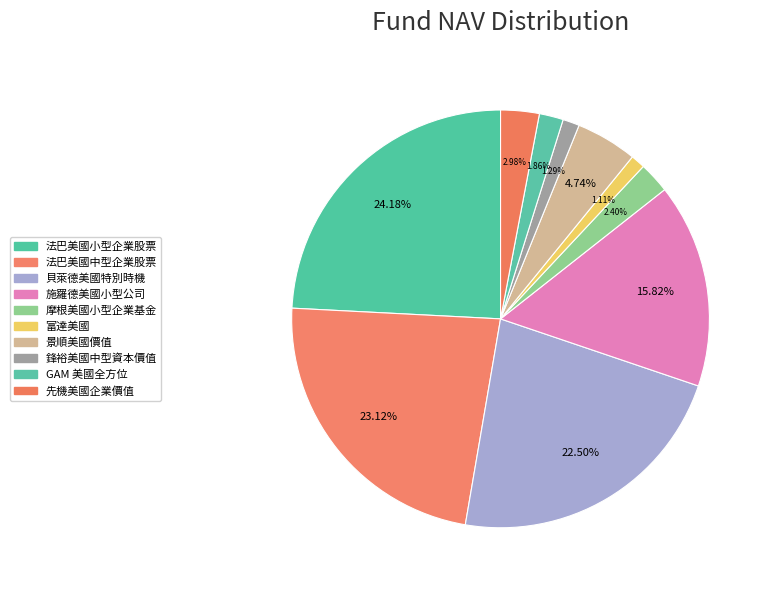

To the nearest percent, what is the average slice percentage?

10%